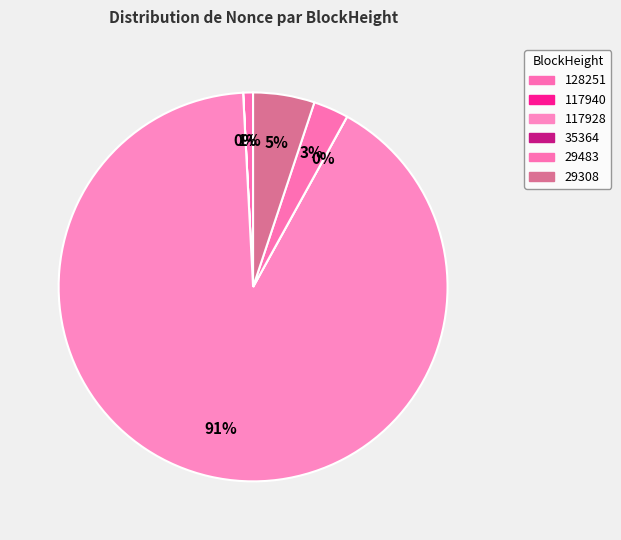

To the nearest percent, what is the difference between the 35364 and 29483 slice percentages?

3%